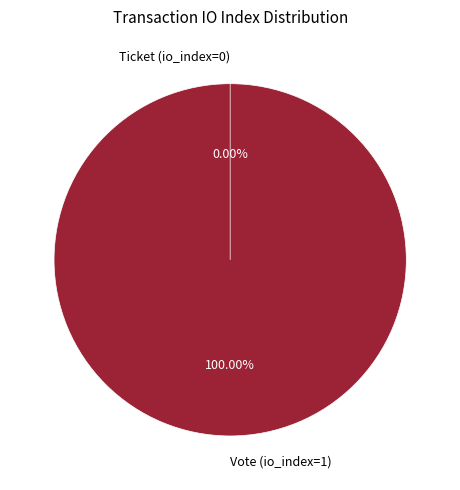

Which category has the biggest portion of the pie?

Vote (io_index=1)